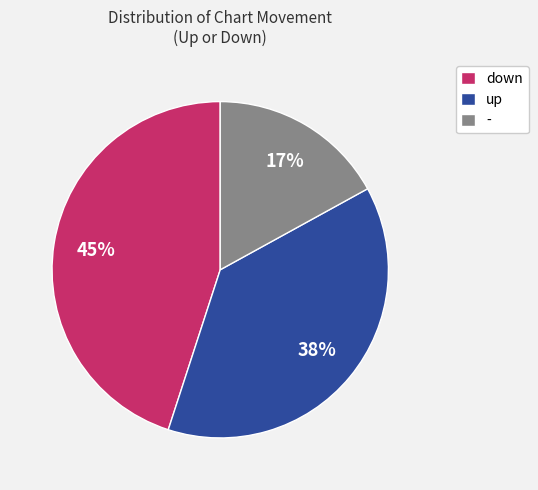

Does up account for over 50% of the chart?

No